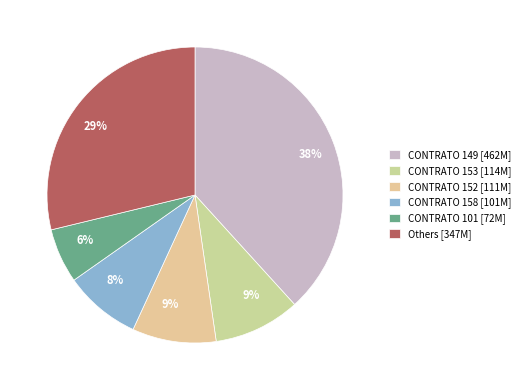

Count the number of slices in the pie.

6